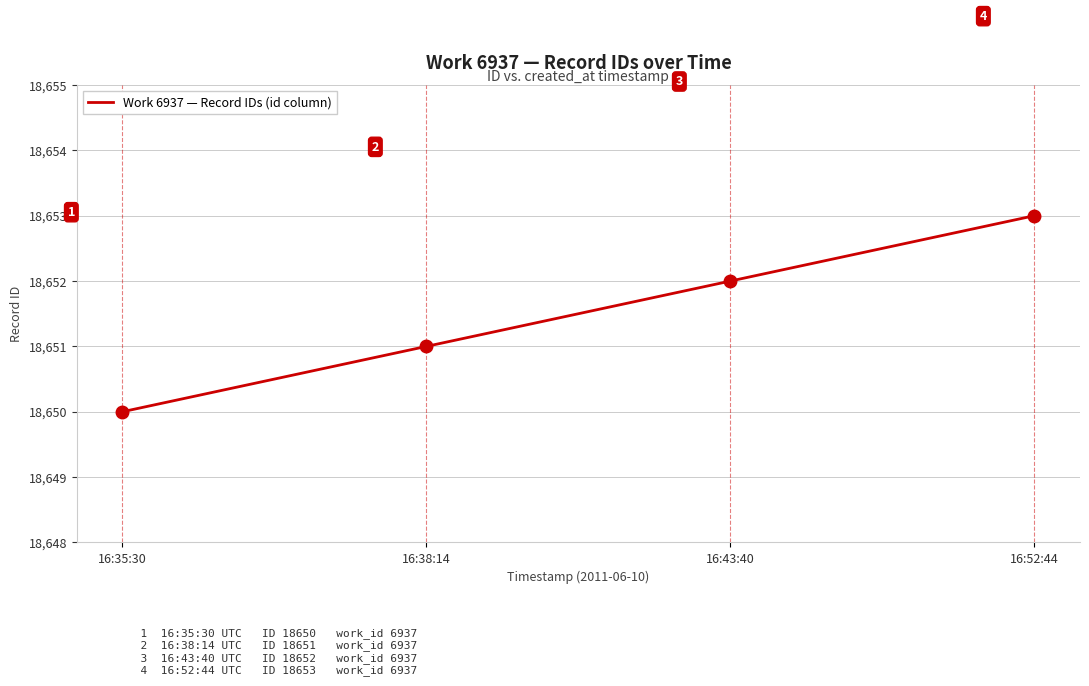

Reading left to right, transcribe all the data shown in this chart.

16:35:30=18650	16:38:14=18651	16:43:40=18652	16:52:44=18653